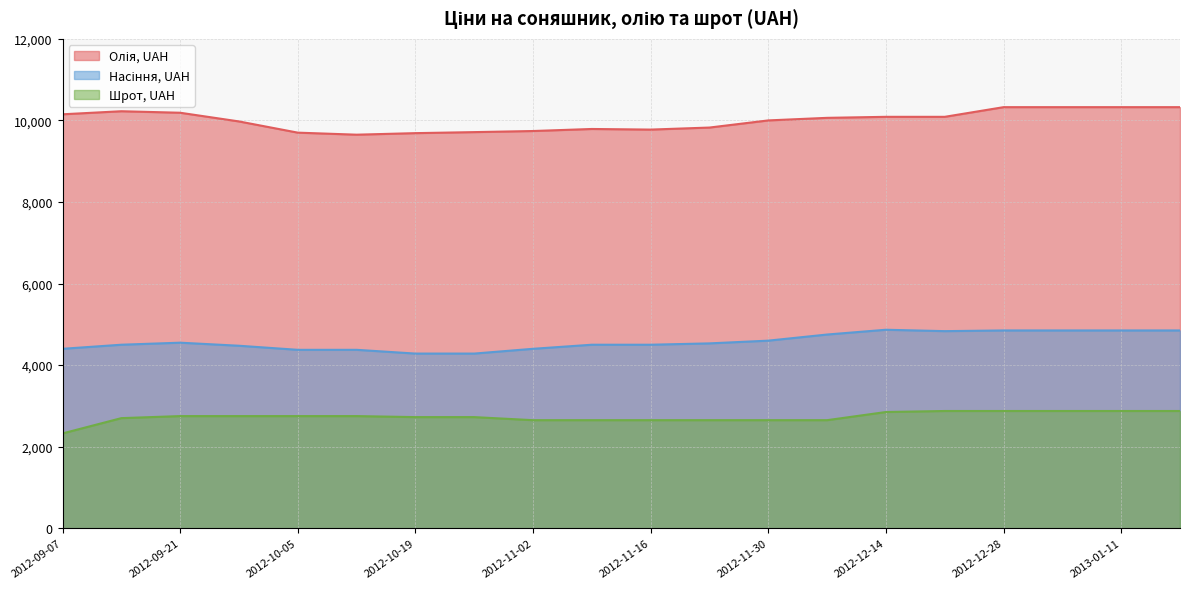

True or false: Шрот, UAH and Олія, UAH cross at least once.

False